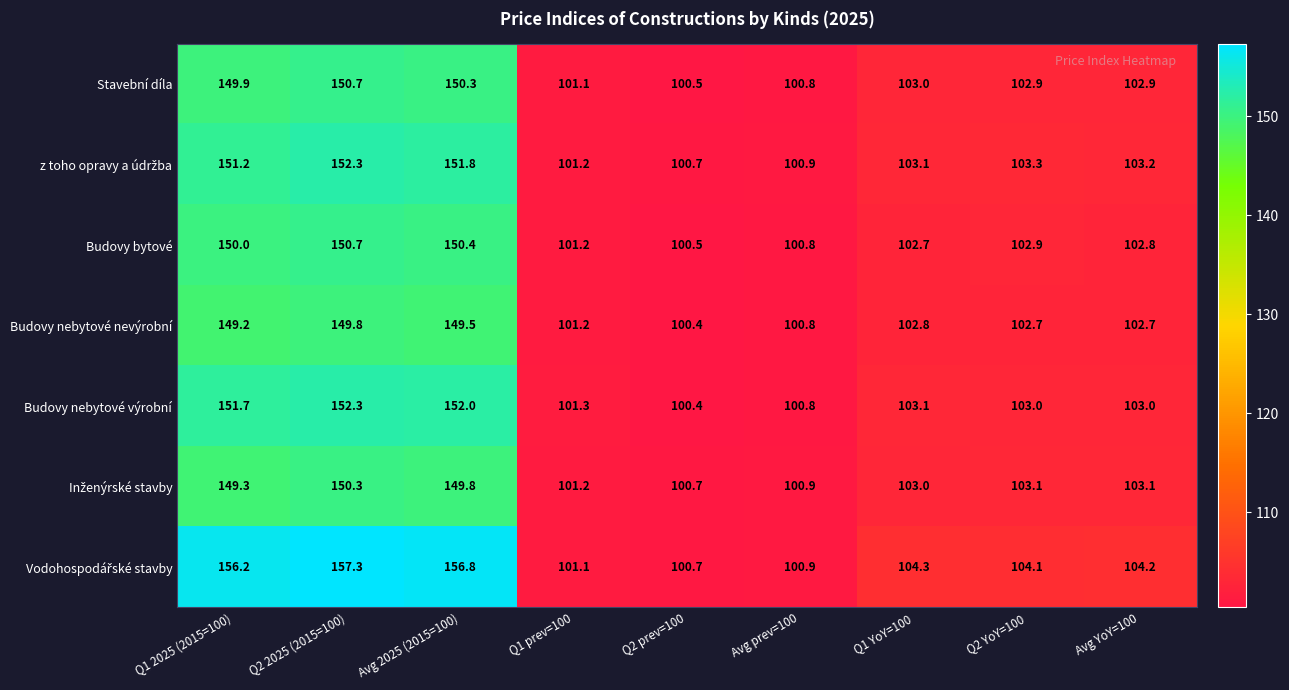

At which category is the sum across all series the highest?

Q2 2025 (2015=100)